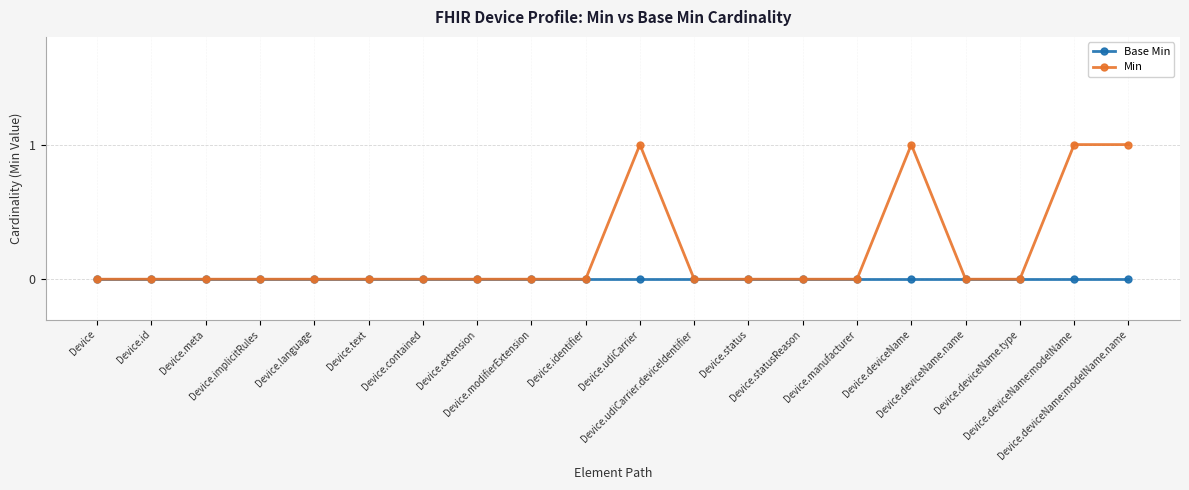

True or false: Min has more than 0 interior local peaks.

True